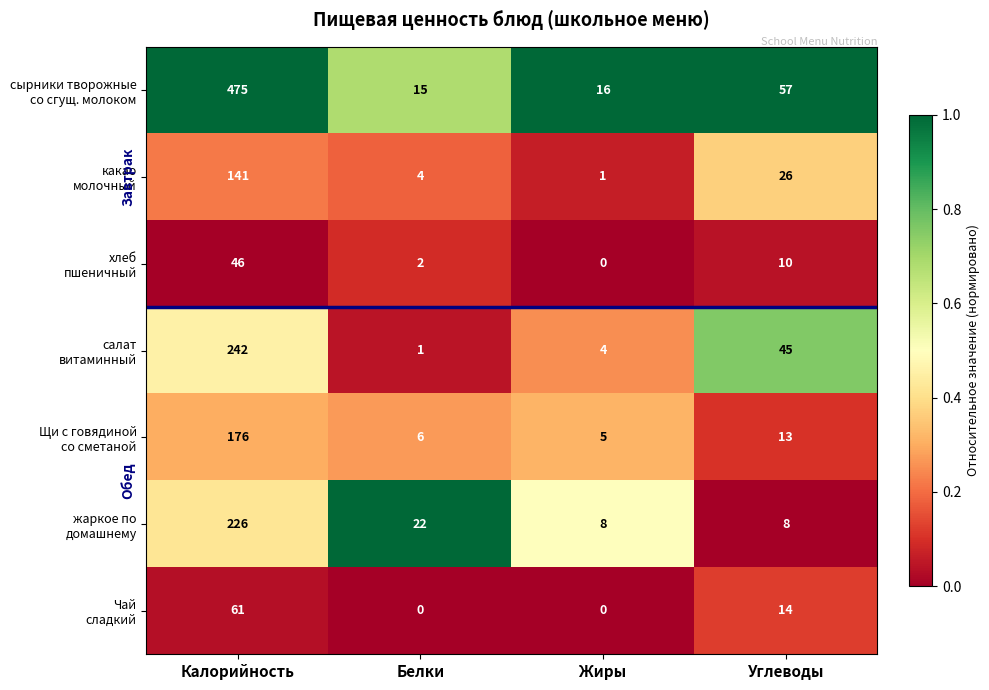

How many categories are shown in the chart?

4